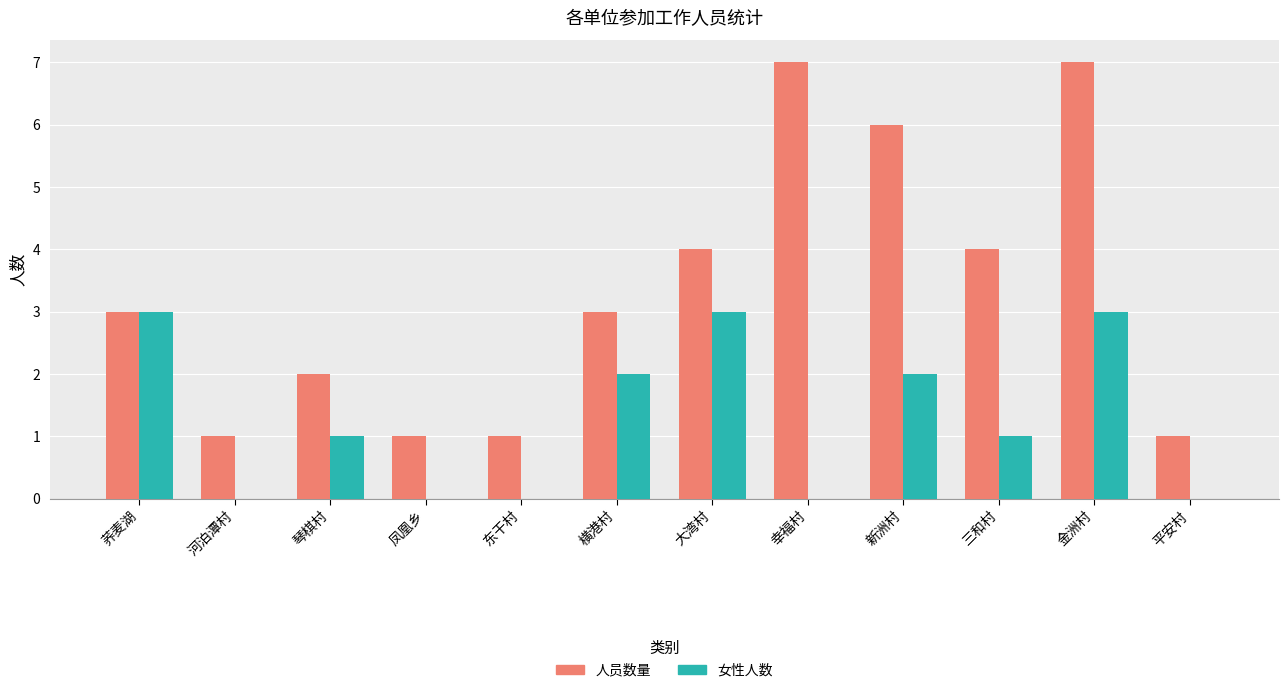

How many 女性人数 values are between 0 and 3?

12